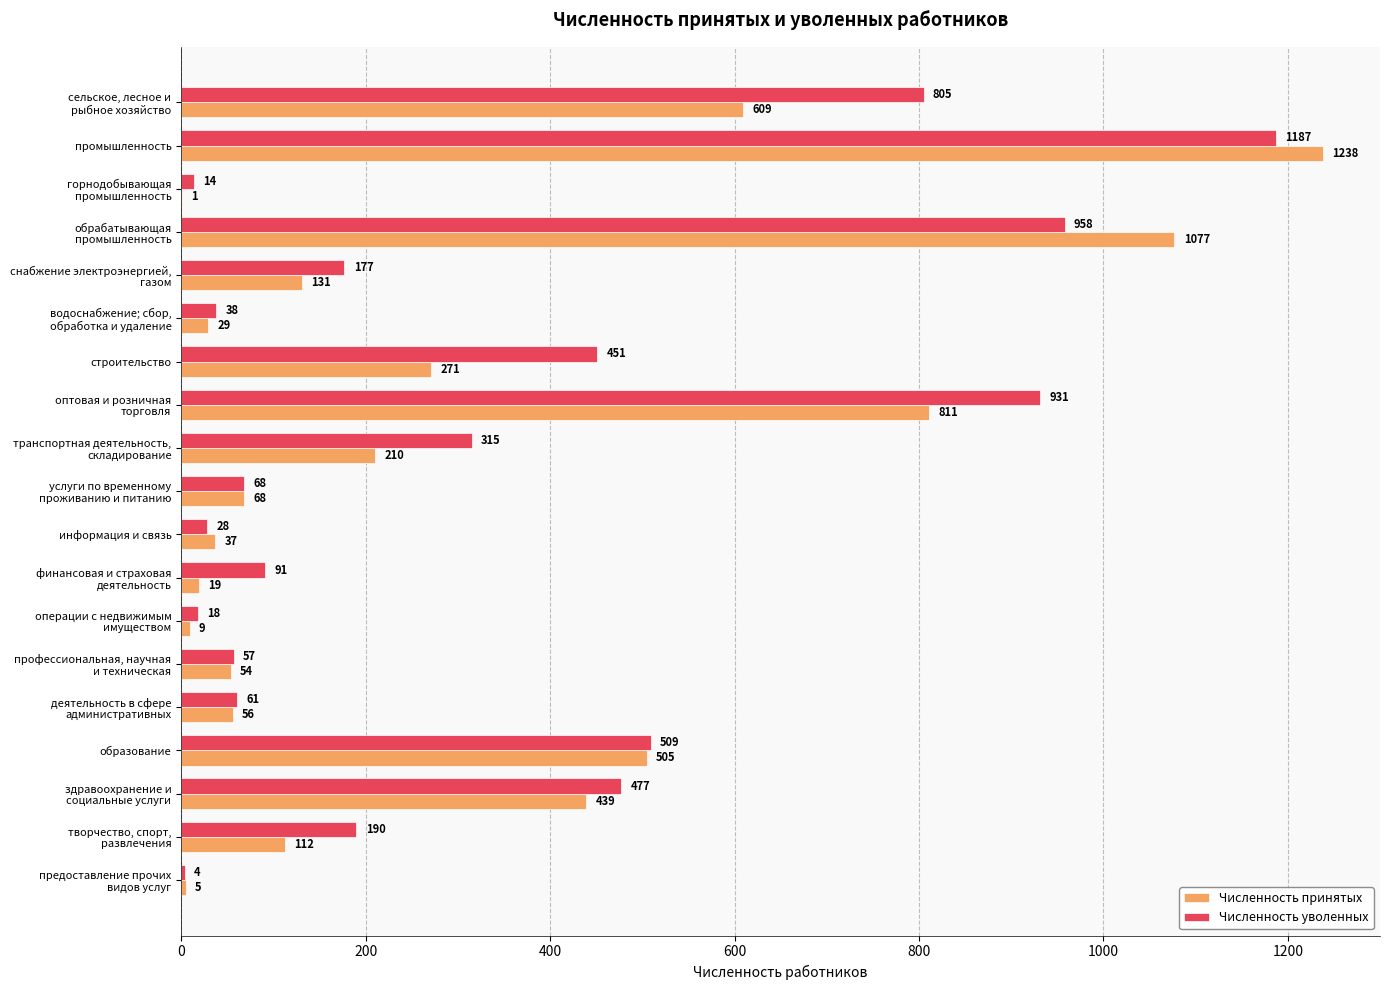

What is the sum of all Численность уволенных values?

6379